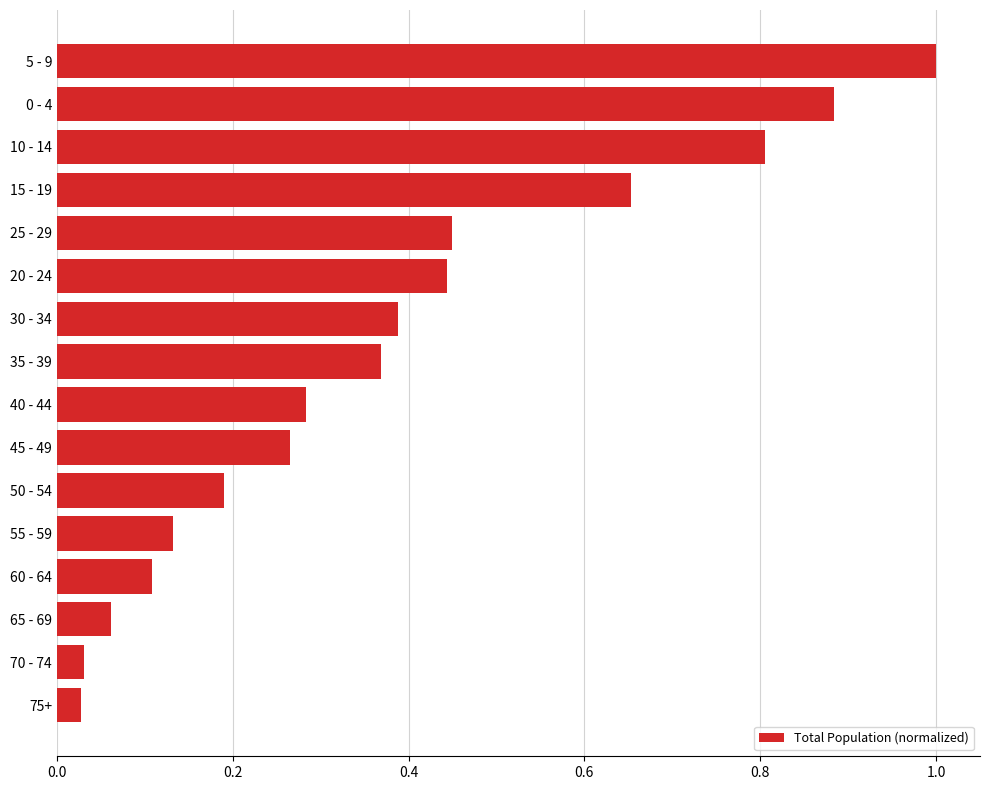

What is the greatest value displayed?

1.0